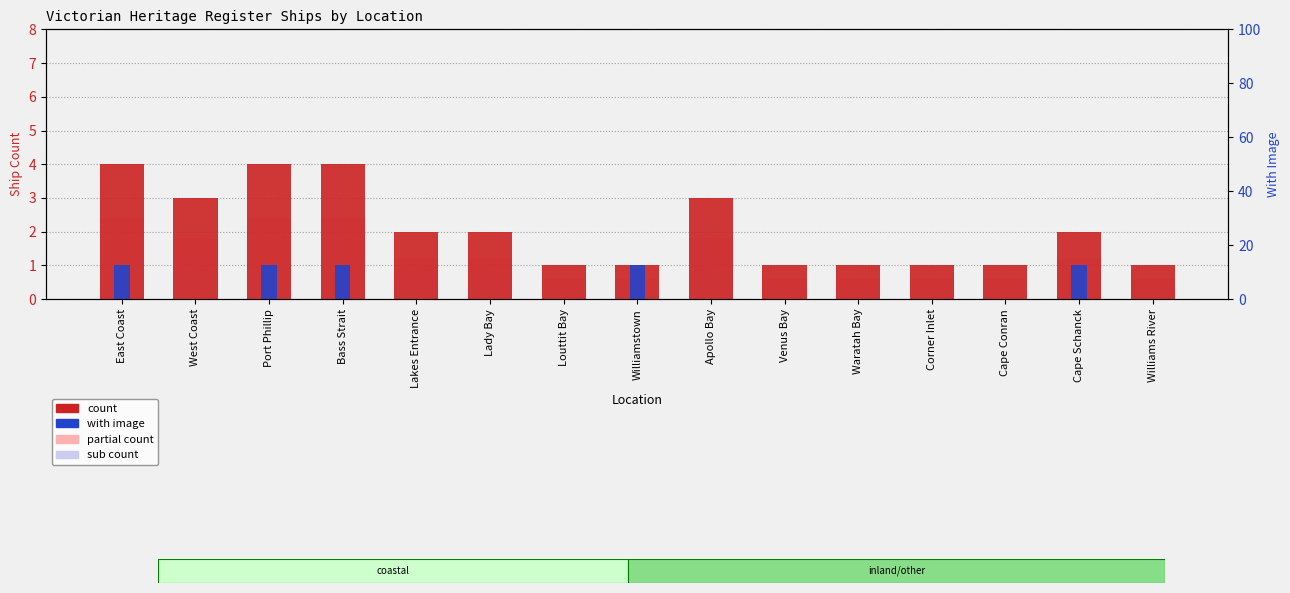

At which category is the sum across all series the highest?

East Coast